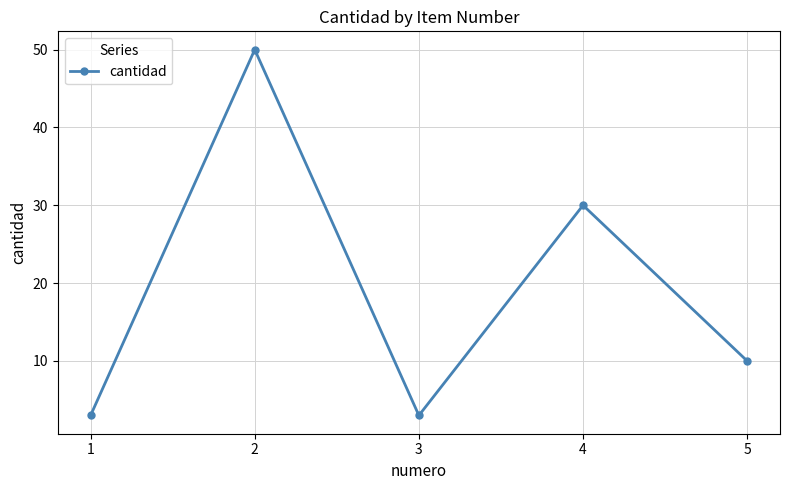

Which label corresponds to the largest value in the chart?

2